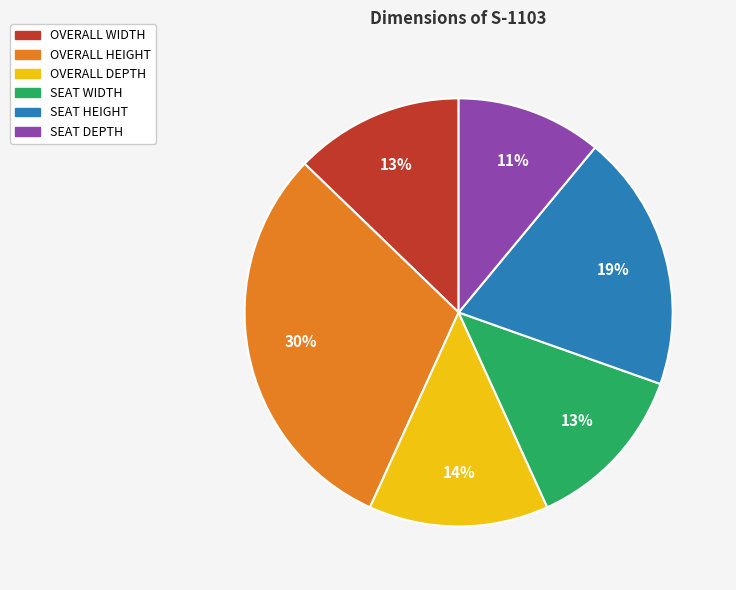

What is the ratio of the value at SEAT WIDTH to the value at OVERALL WIDTH?

1.0